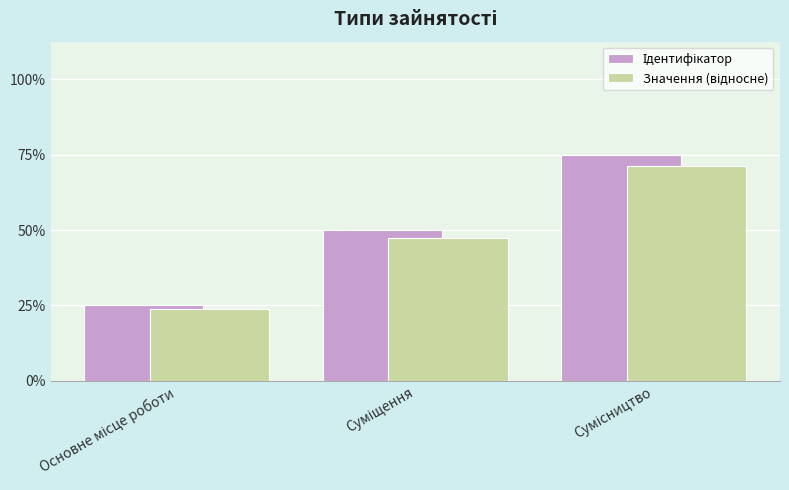

Does the chart contain any negative values?

No